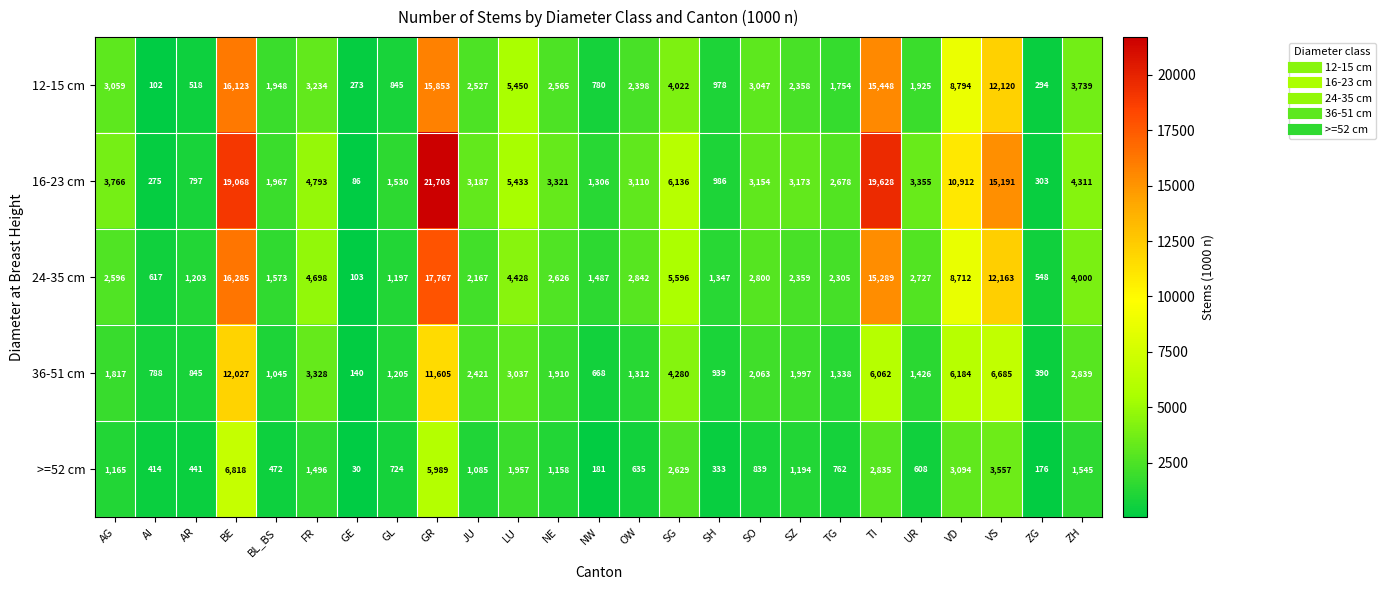

True or false: 12-15 cm has a value of 4914 at AG.

False